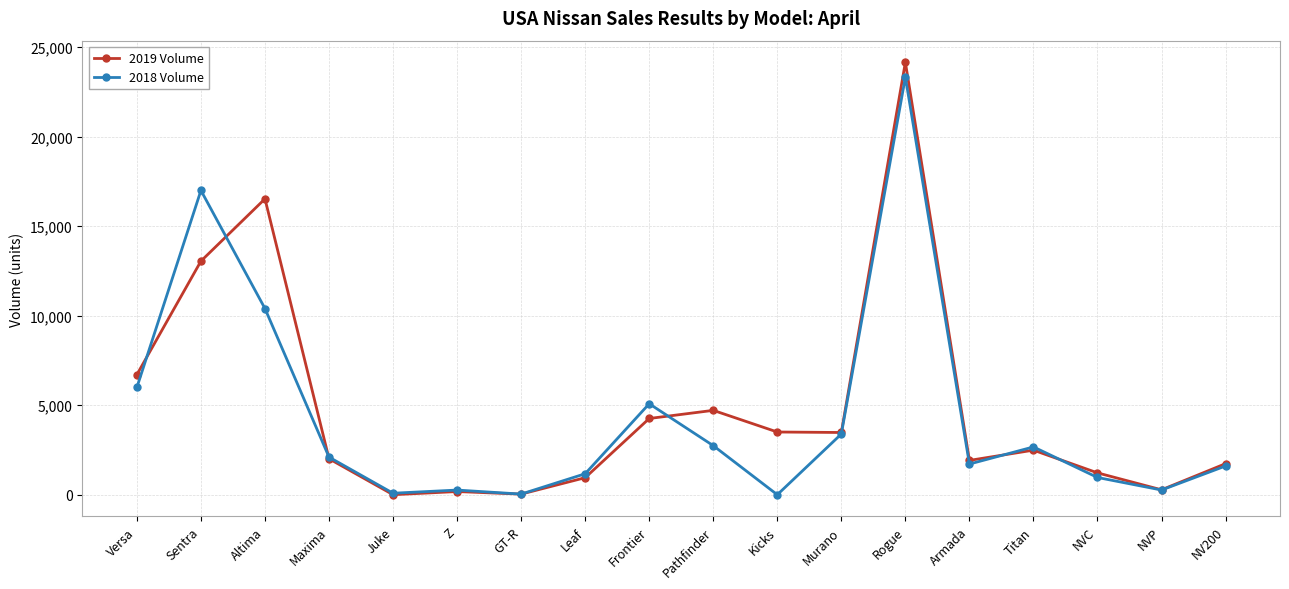

At which label does 2019 Volume reach its peak?

Rogue